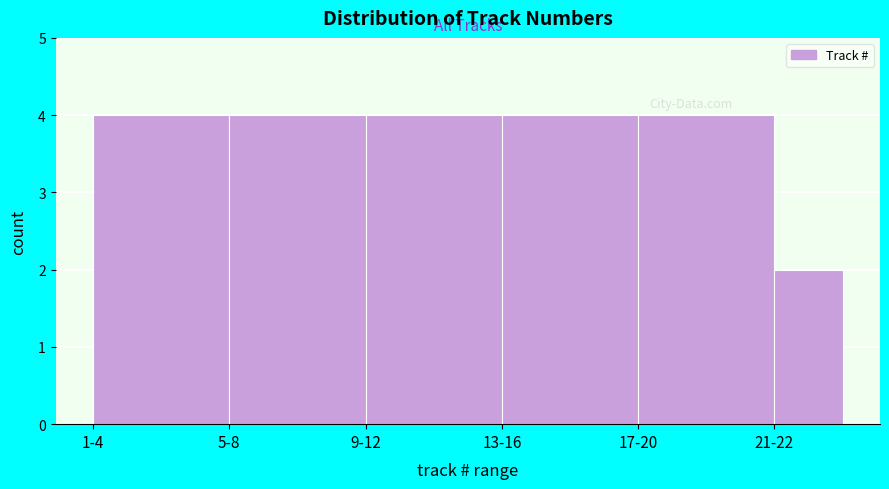

Reading right to left, transcribe all the data shown in this chart.

2	4	4	4	4	4